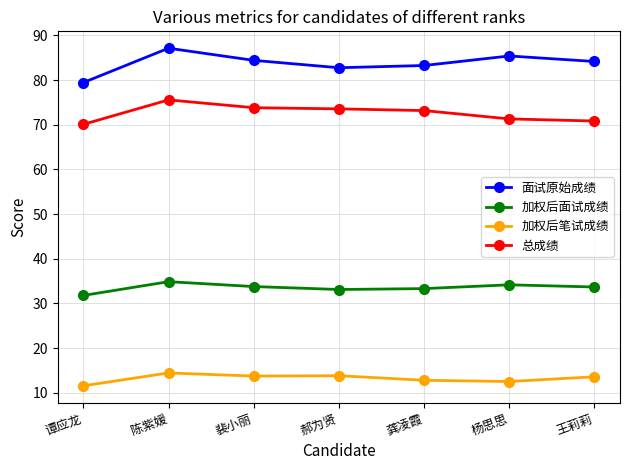

What is the sum of the 加权后笔试成绩 values at 王莉莉 and 郝为贤?

27.4